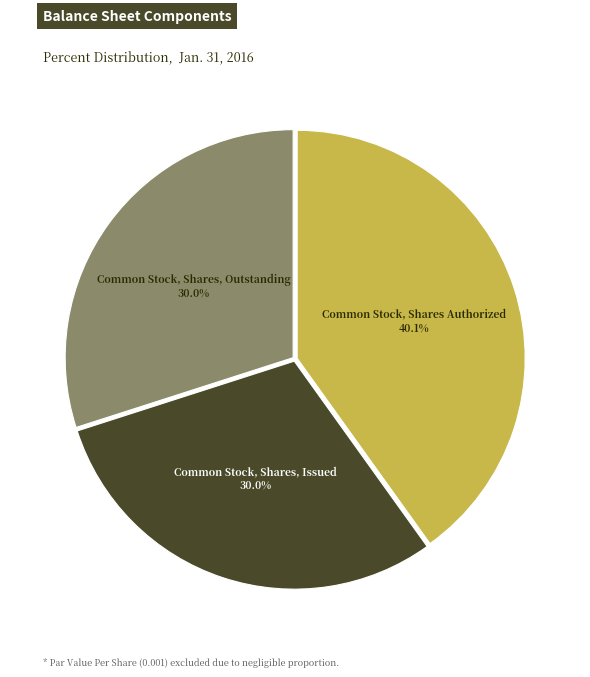

What portion of the pie excludes Common Stock, Shares Authorized?

59.9%